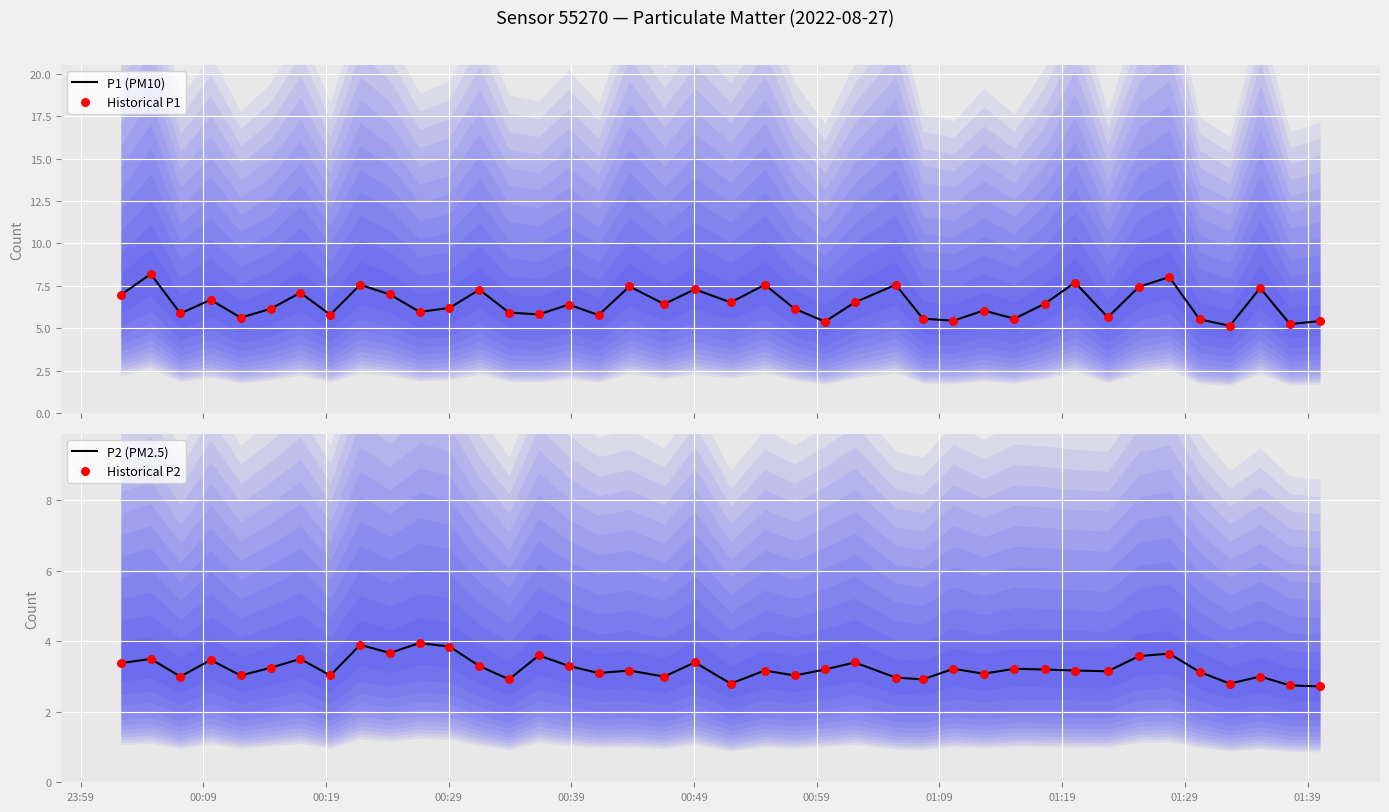

What is the highest value of the P1 (PM10) series?

8.2